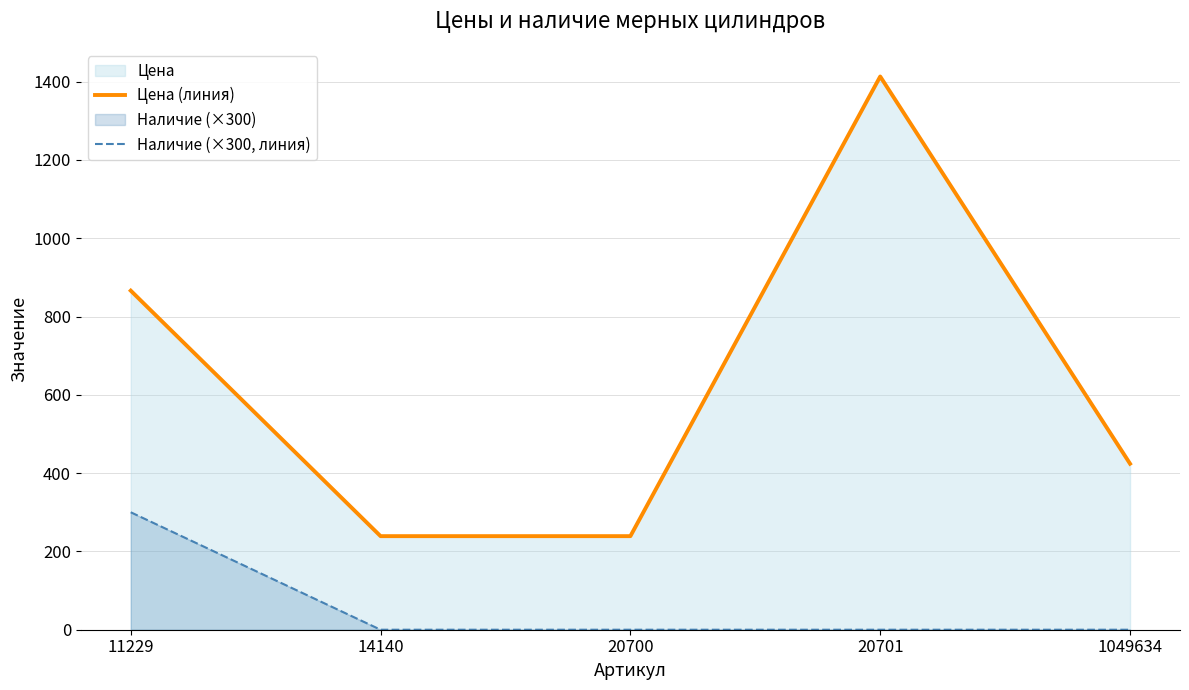

What is the total value across all series at 20701?

1413